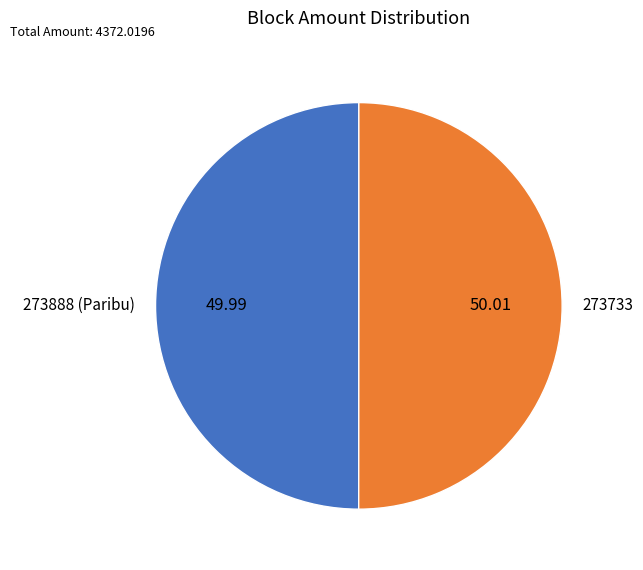

True or false: 273888 accounts for 11% of the total.

False